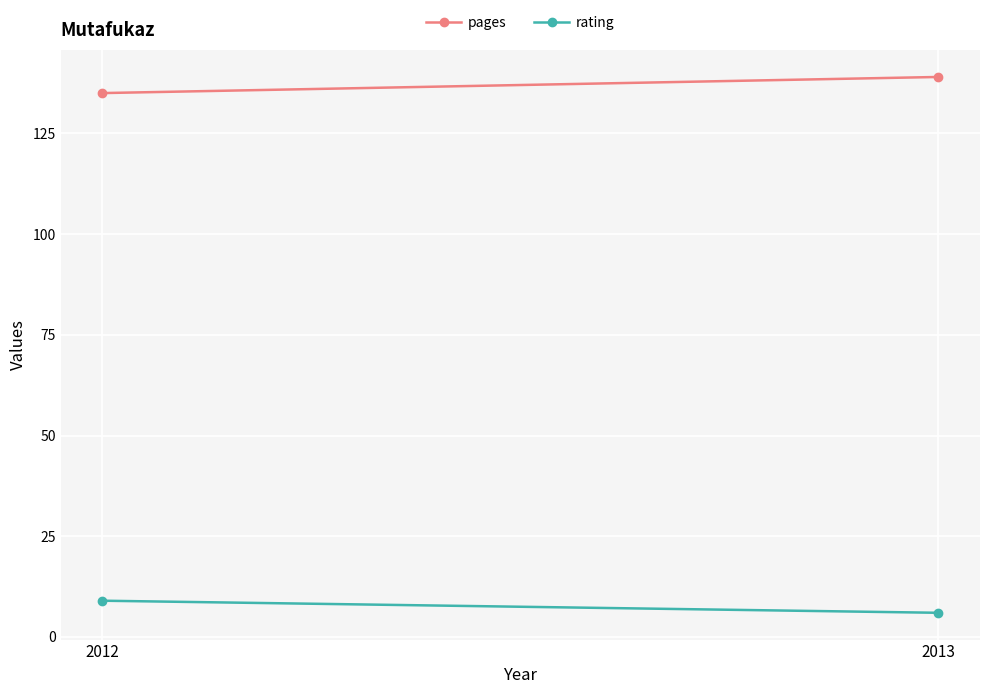

True or false: pages has a value of 139 at 2013.

True